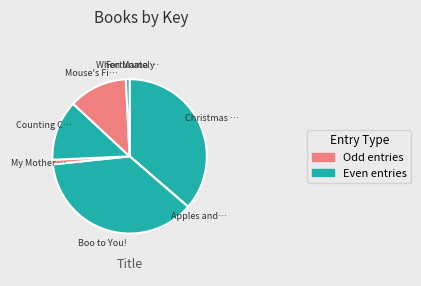

How many slices are in this pie chart?

8